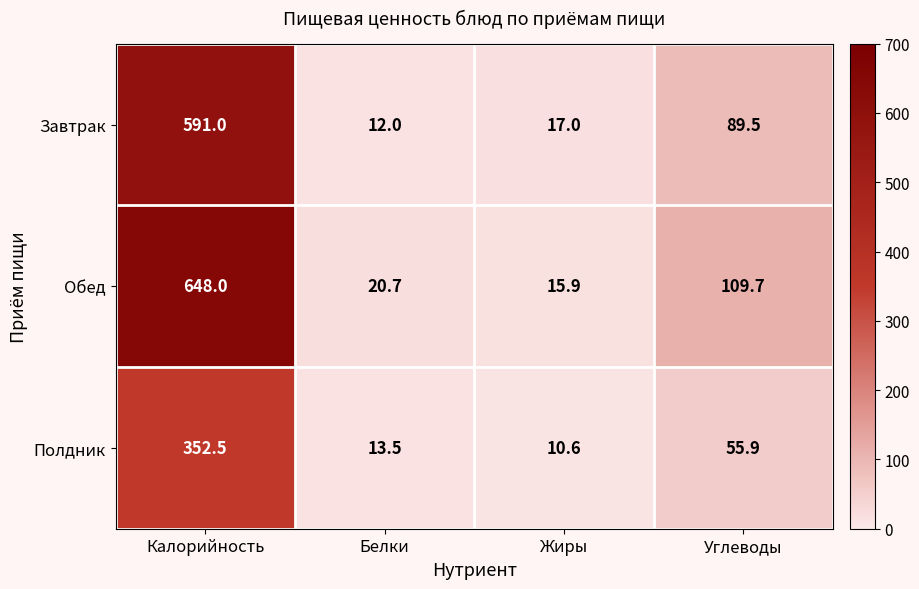

What is the difference between the highest and lowest values at Калорийность?

295.5